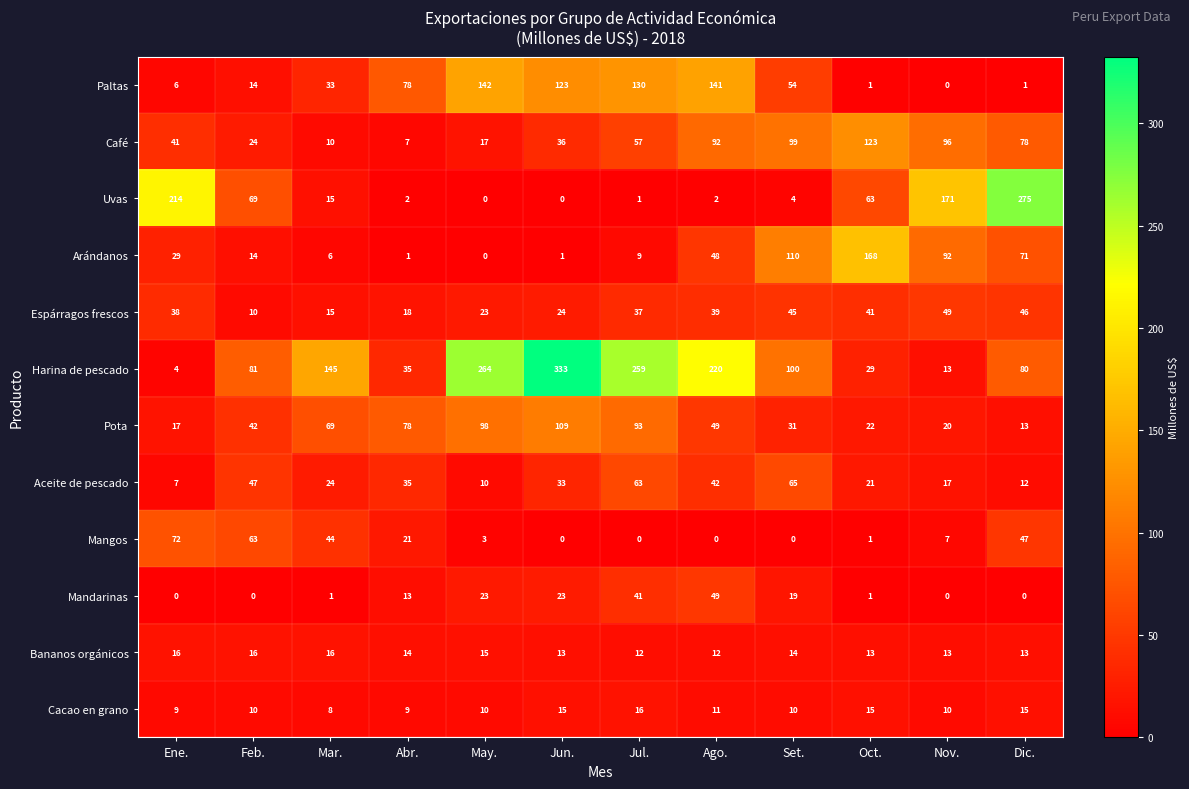

Rank the categories by Café value from highest to lowest.

Oct., Set., Nov., Ago., Dic., Jul., Ene., Jun., Feb., May., Mar., Abr.